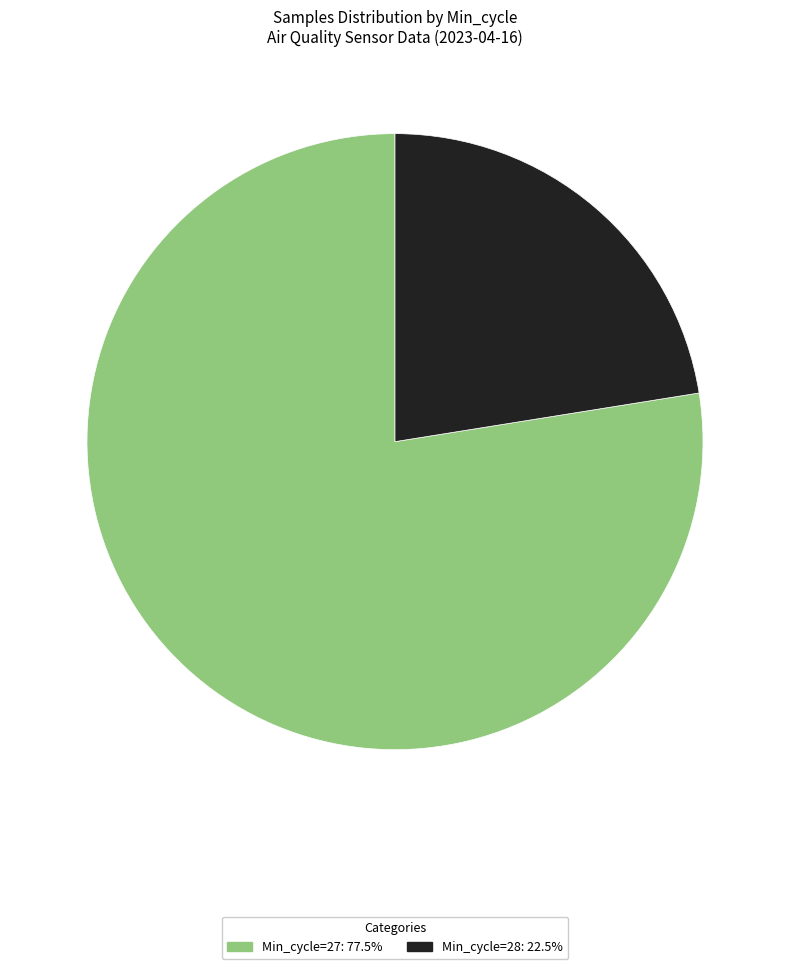

Does any single category account for the majority?

Yes